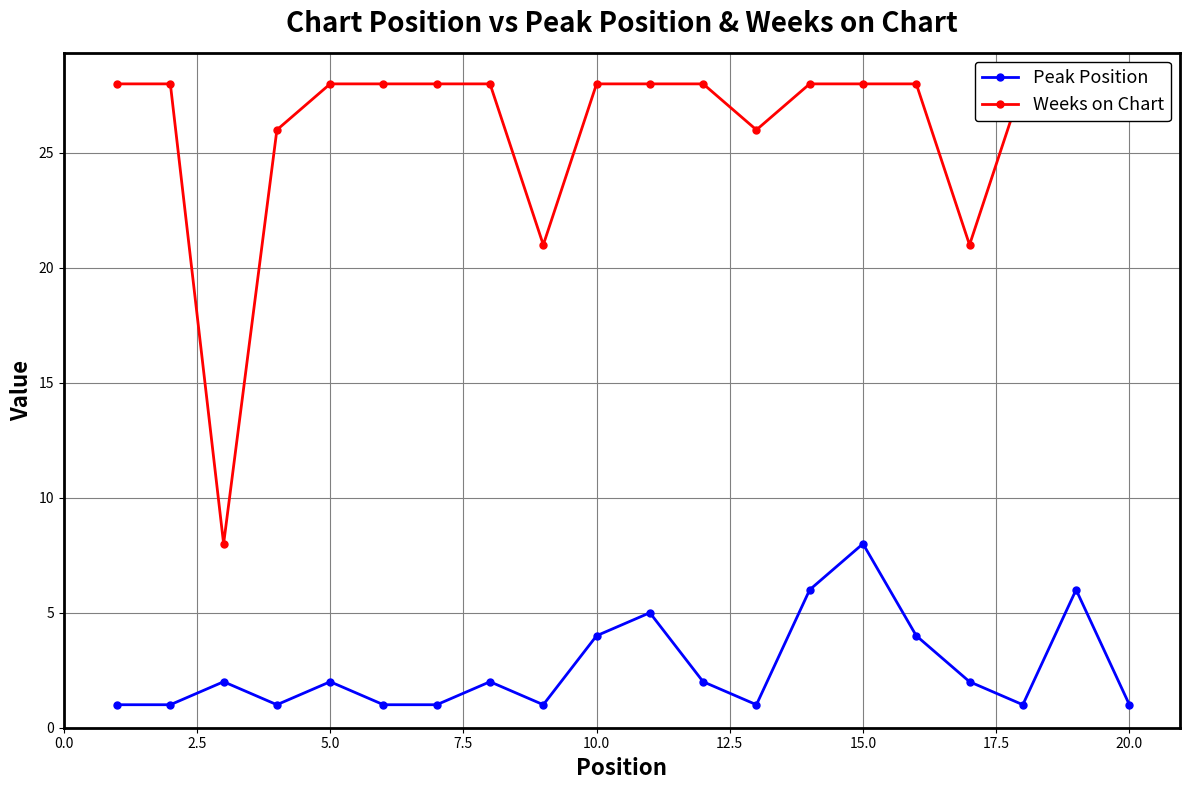

True or false: Peak Position has more than 2 interior local peaks.

True